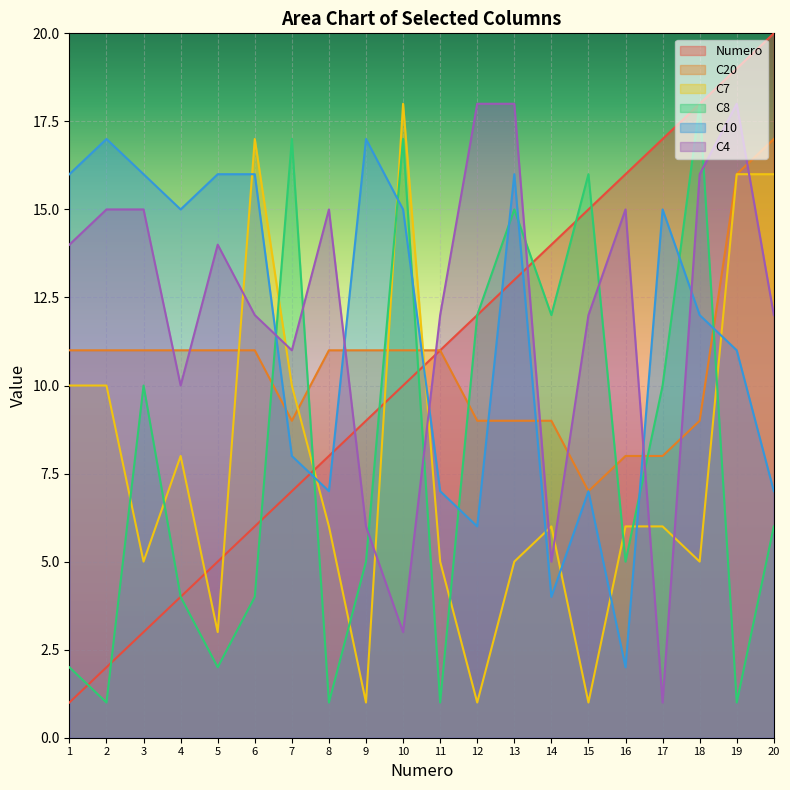

What are all the series names shown in the legend?

Numero, C20, C7, C8, C10, C4